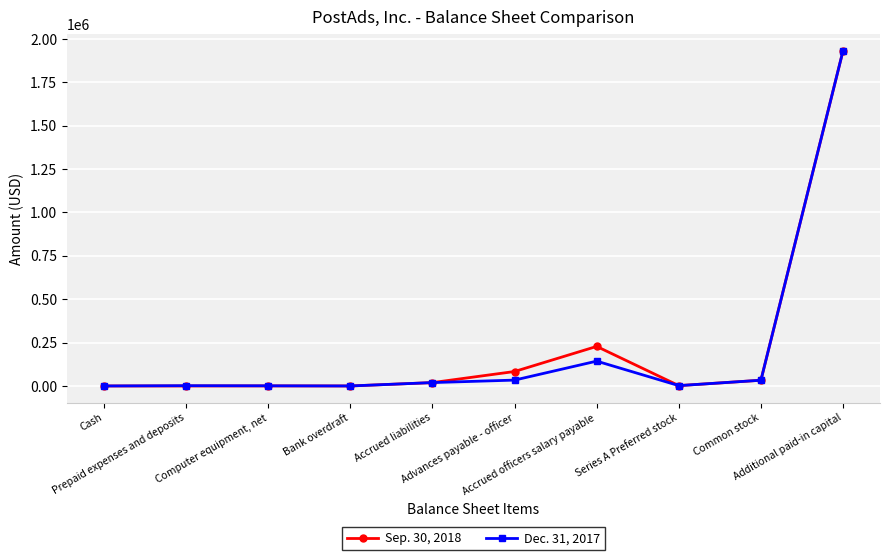

What position from the left is Series A Preferred stock?

8